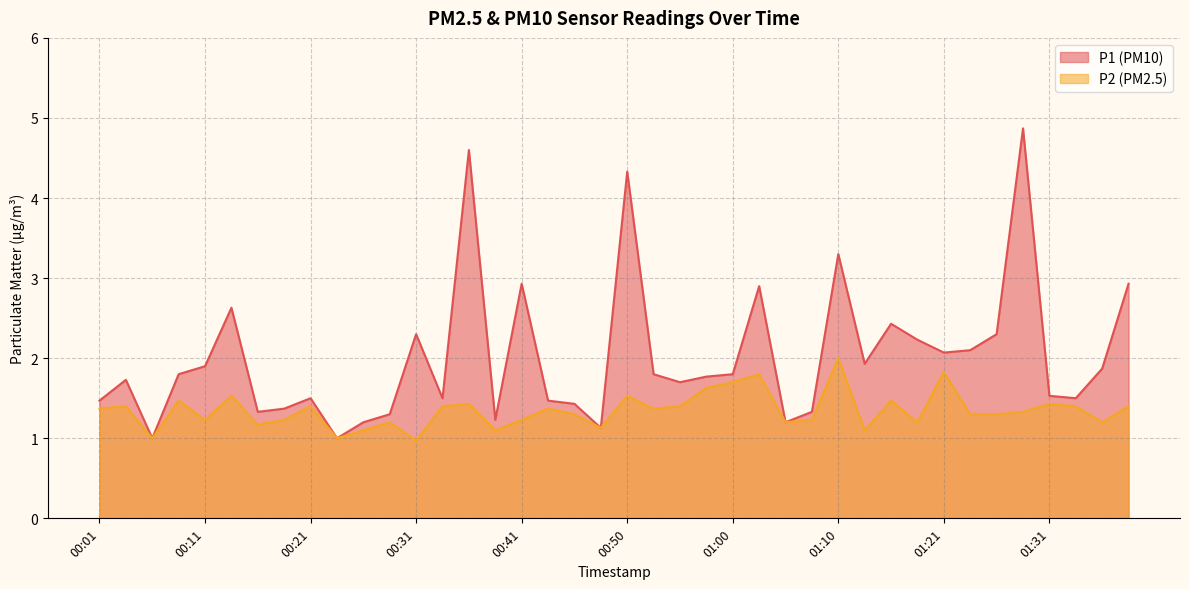

What is the value of the P2 point at the 38th from the left?

1.4